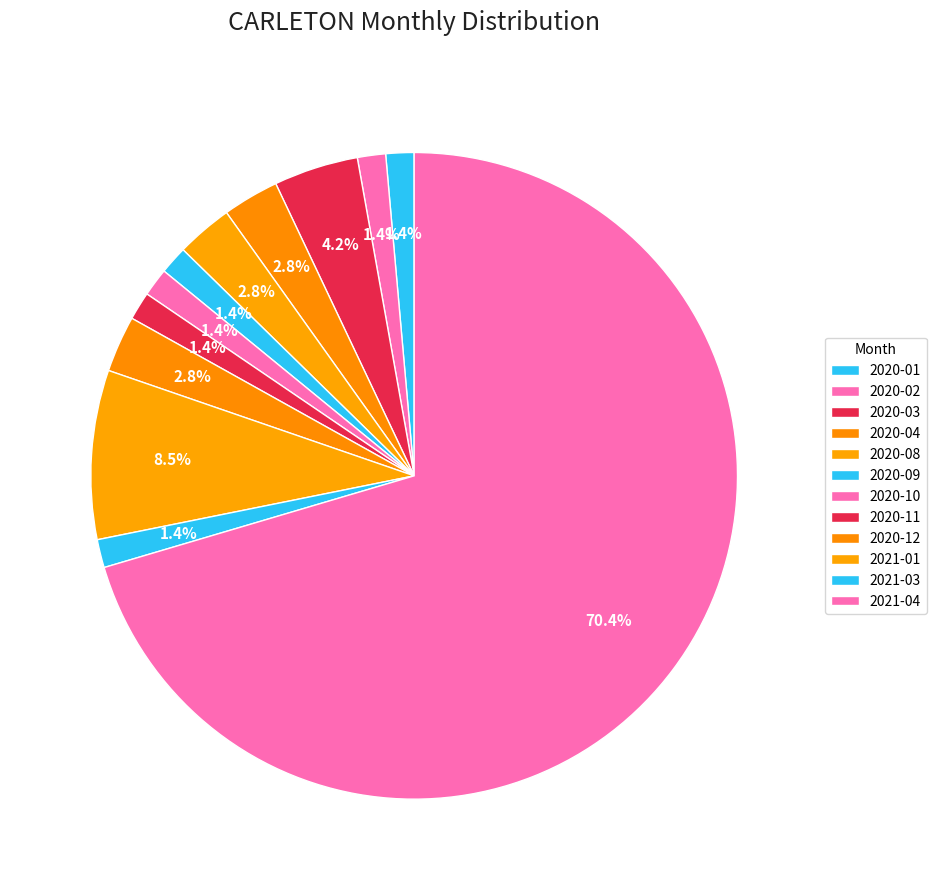

To the nearest percent, what portion does 2020-04 represent?

3%